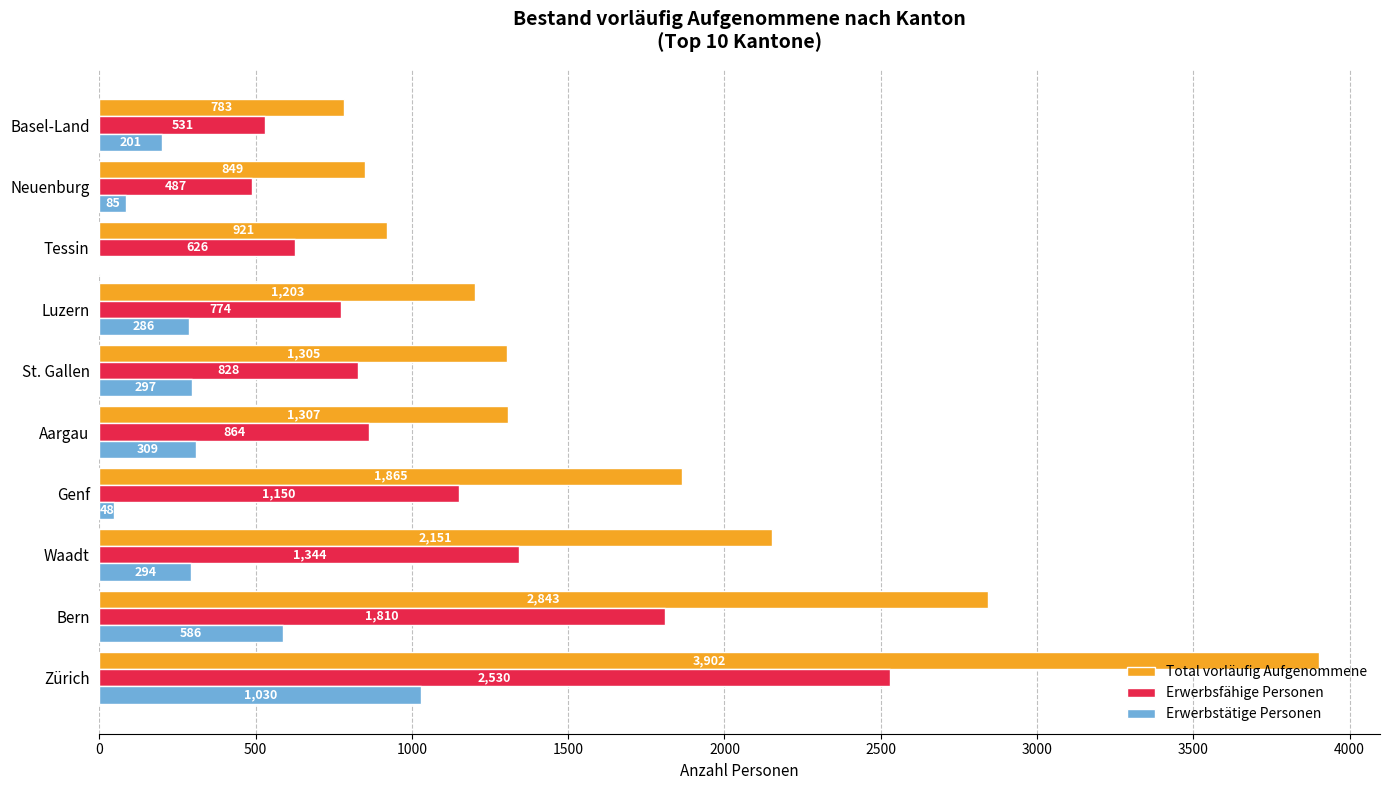

Is it true that Erwerbsfähige Personen equals 774 at Luzern?

True